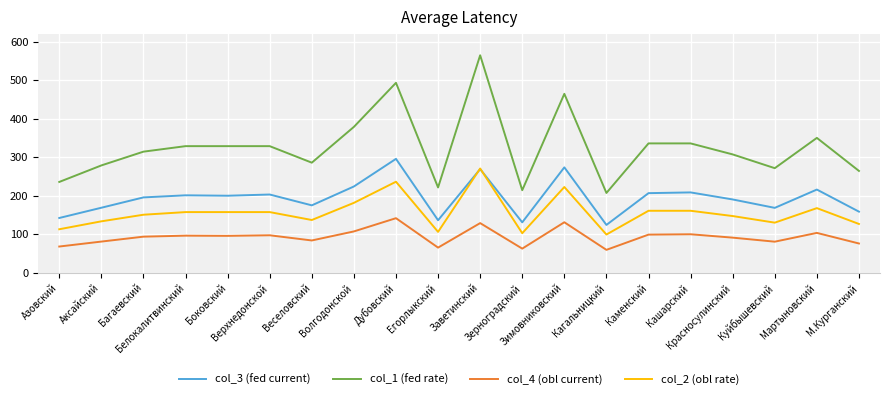

True or false: col_4 (obl current) has more than 1 interior local peaks.

True